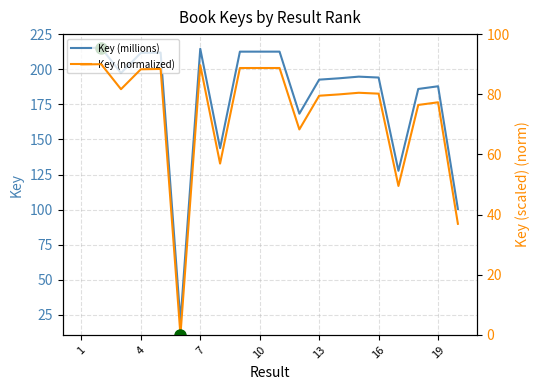

In Key (normalized), how many points are lower than both neighbors (excluding endpoints)?

5